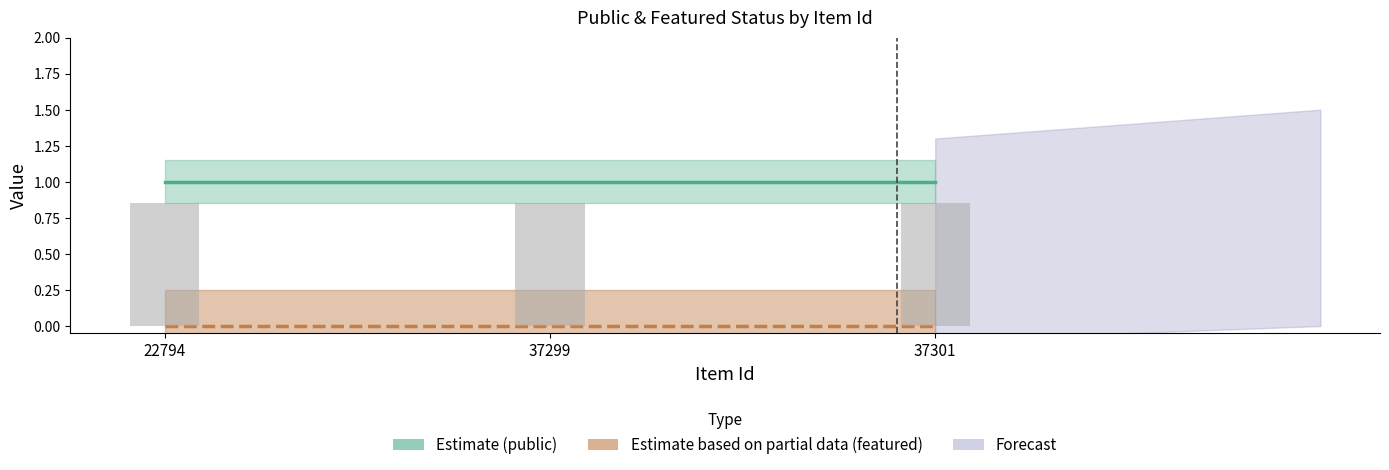

At which category is the sum across all series the highest?

22794